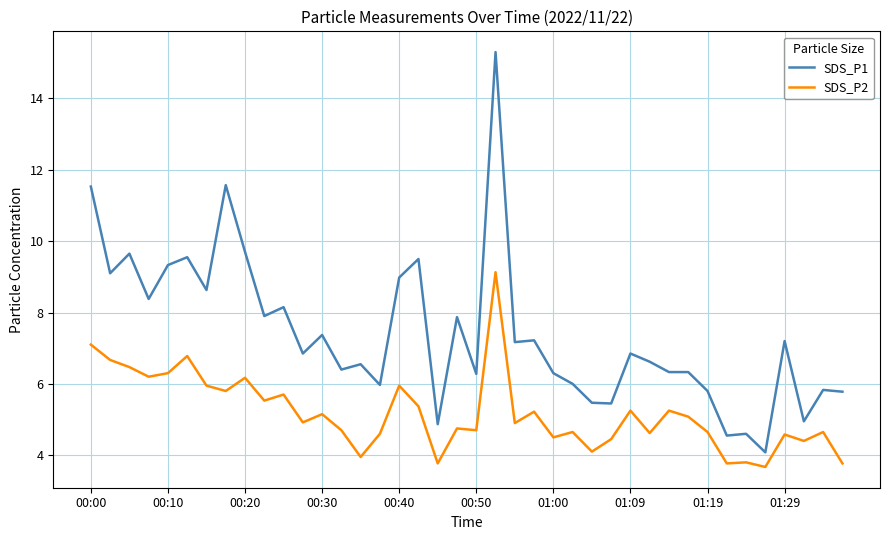

Which series has the largest range (max minus min)?

SDS_P1